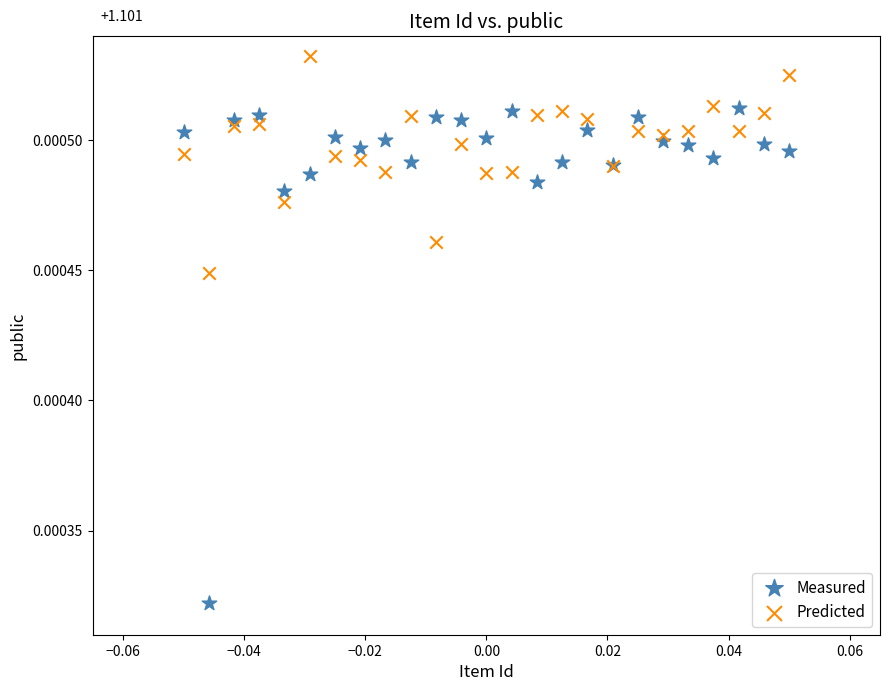

What are all the series names shown in the legend?

Measured, Predicted